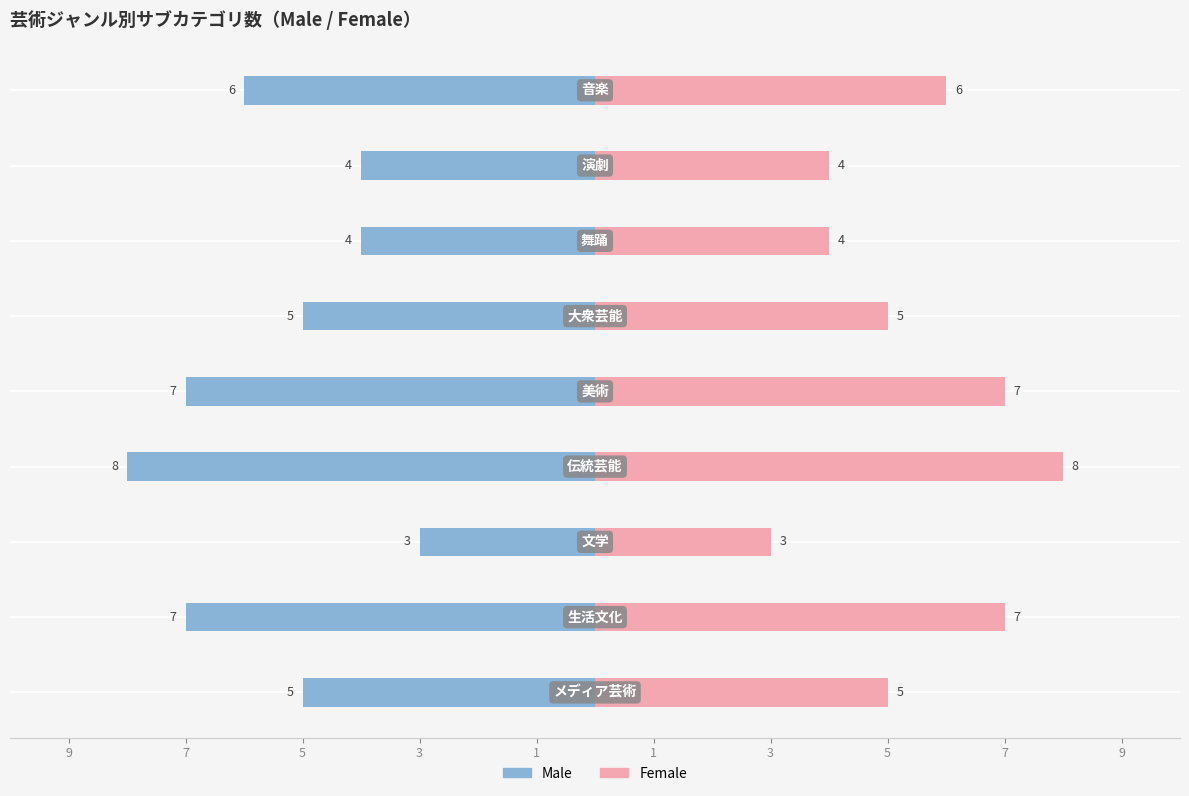

True or false: Male has a value of -5 at 5.

False